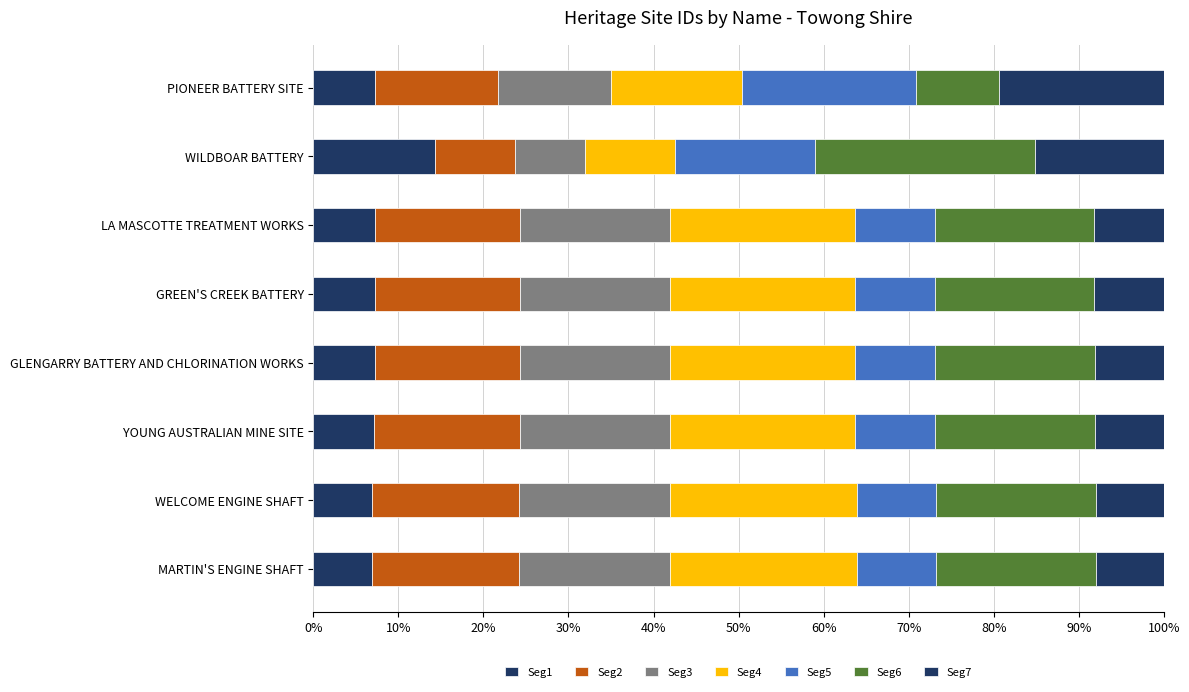

How many data points does each series have?

8